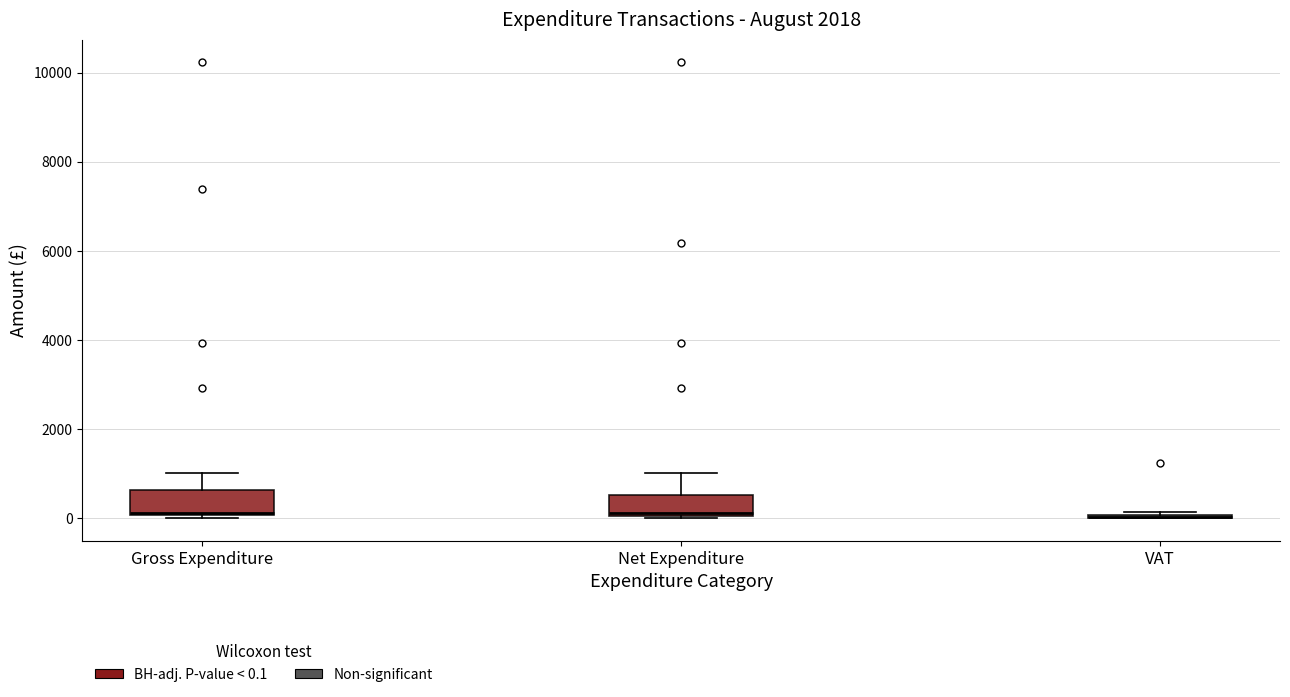

Reading left to right, read every box against the y-axis: the position of its median line, the range the box covers, and the ends of its whiskers. The values are not printed on the chart, so give them approximately, as read against the axis.

Gross Expenditure: median 200, box 0 to 600, whiskers 0 to 1000
Net Expenditure: median 200, box 0 to 600, whiskers 0 to 1000
VAT: box collapsed to a line at 0, whiskers 0 to 200